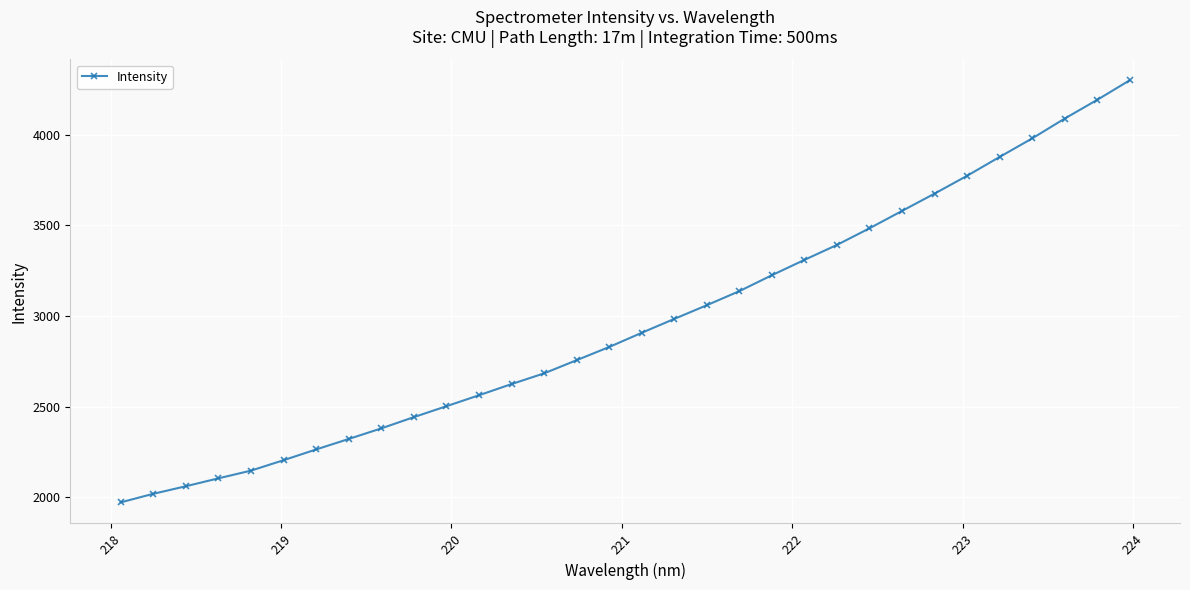

What is the greatest value displayed?

4300.5